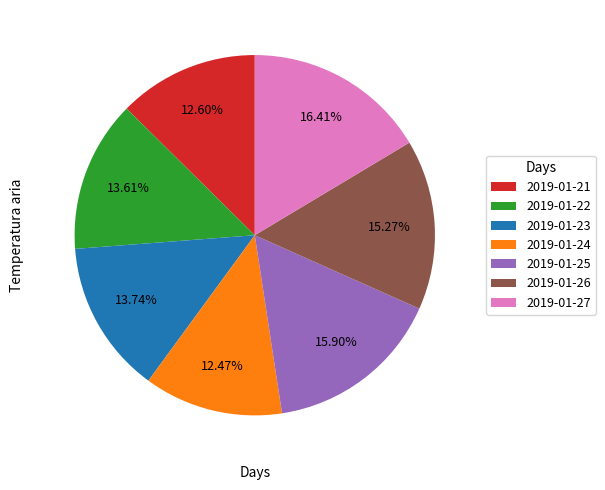

Which has a higher value, 2019-01-27 or 2019-01-21?

2019-01-27